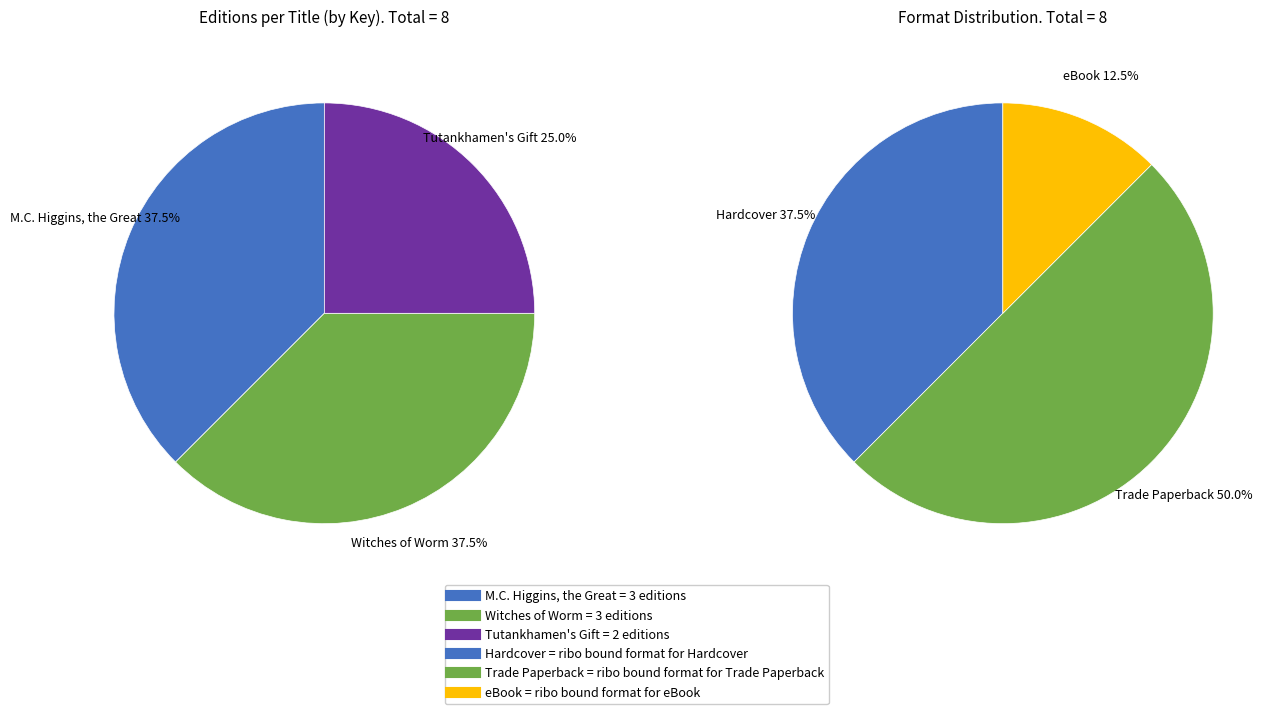

Count the number of slices in the pie.

3